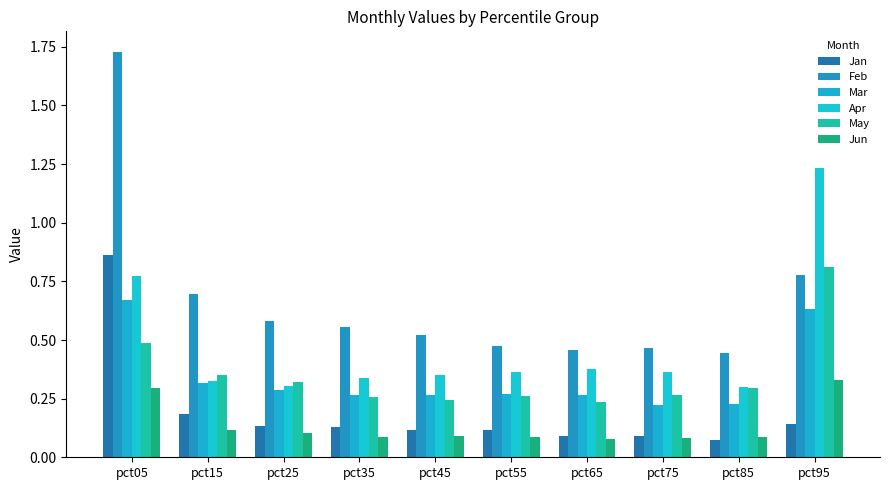

What is the total value across all series at pct85?

1.4